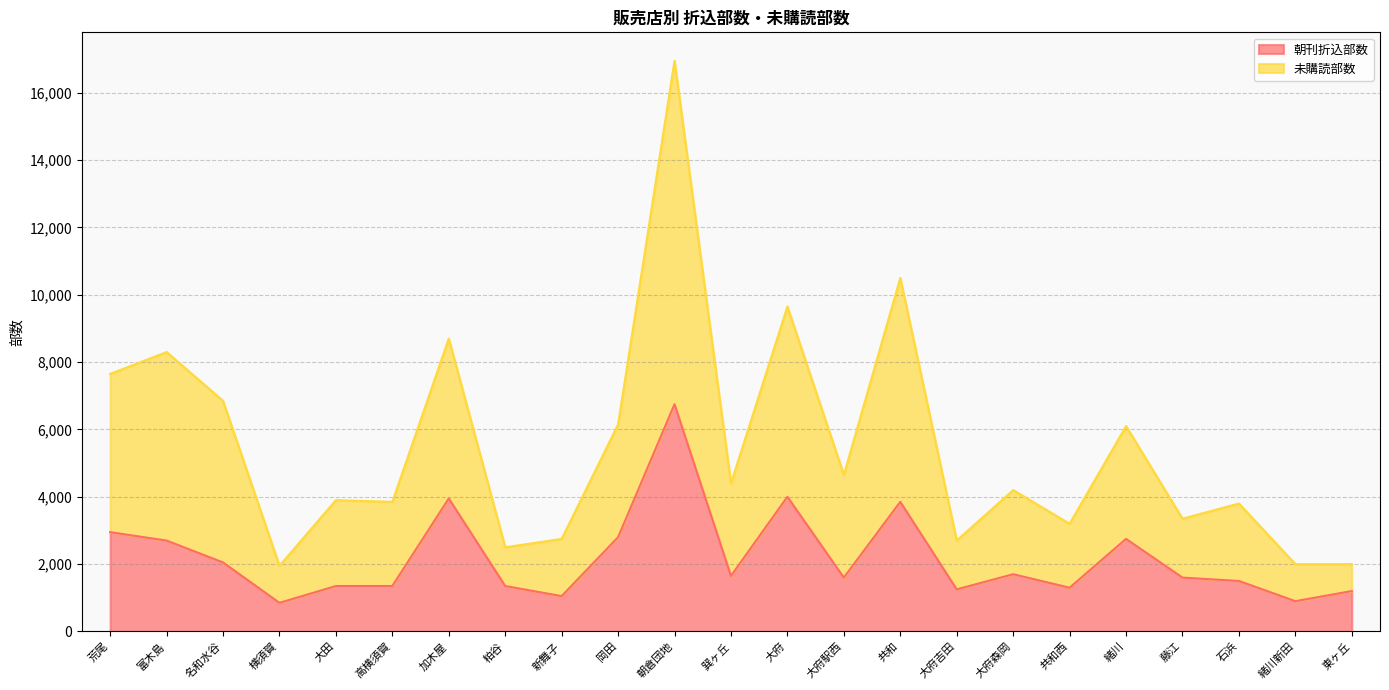

What is the label of the 17th point from the left?

大府森岡